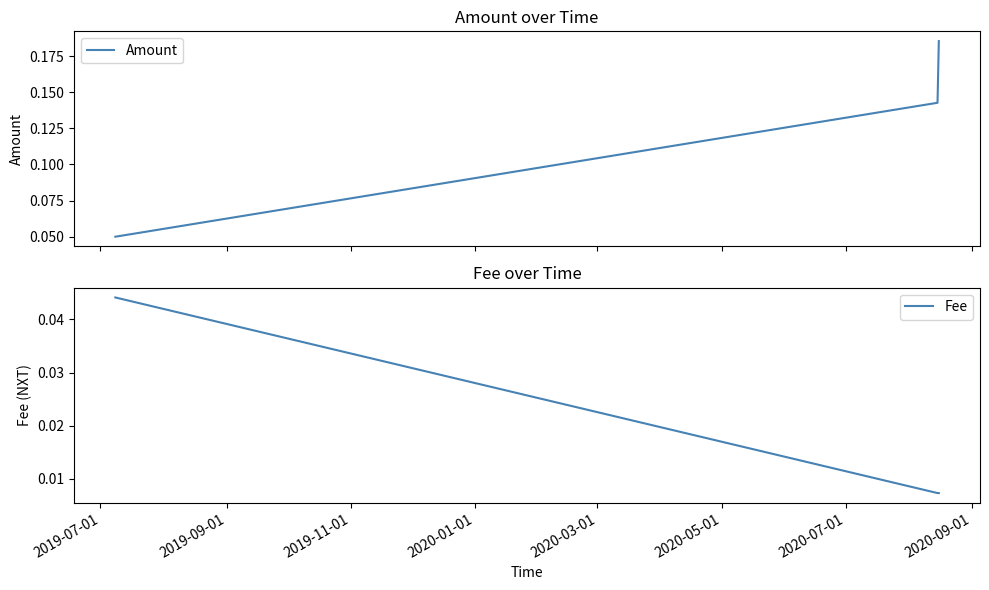

How many Amount values are between 0 and 1?

3